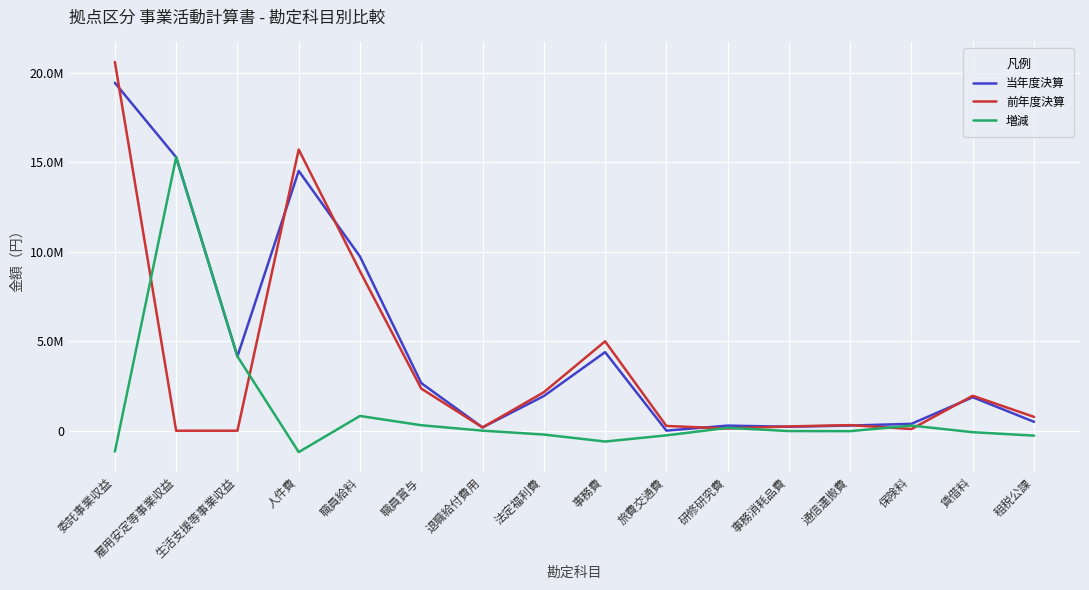

Is this an area chart (filled region under the line)?

No